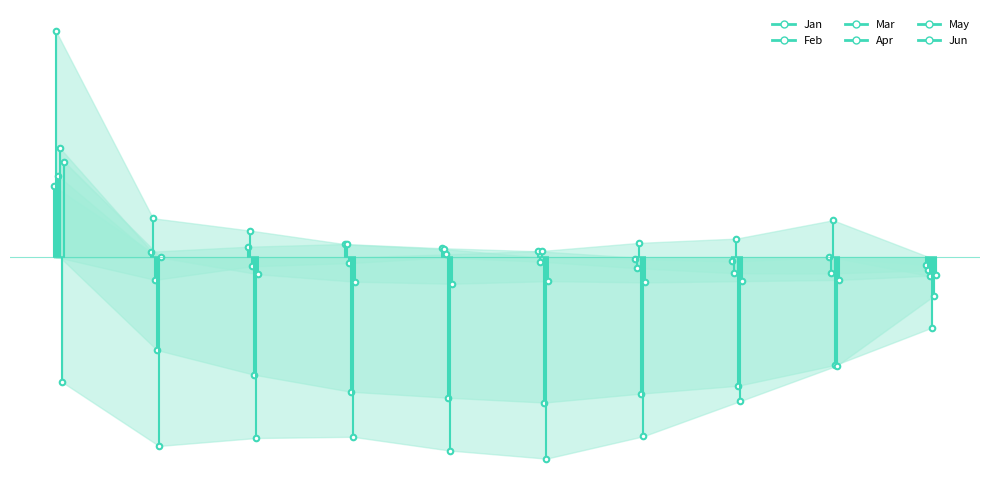

Which series has the widest spread of values?

Feb